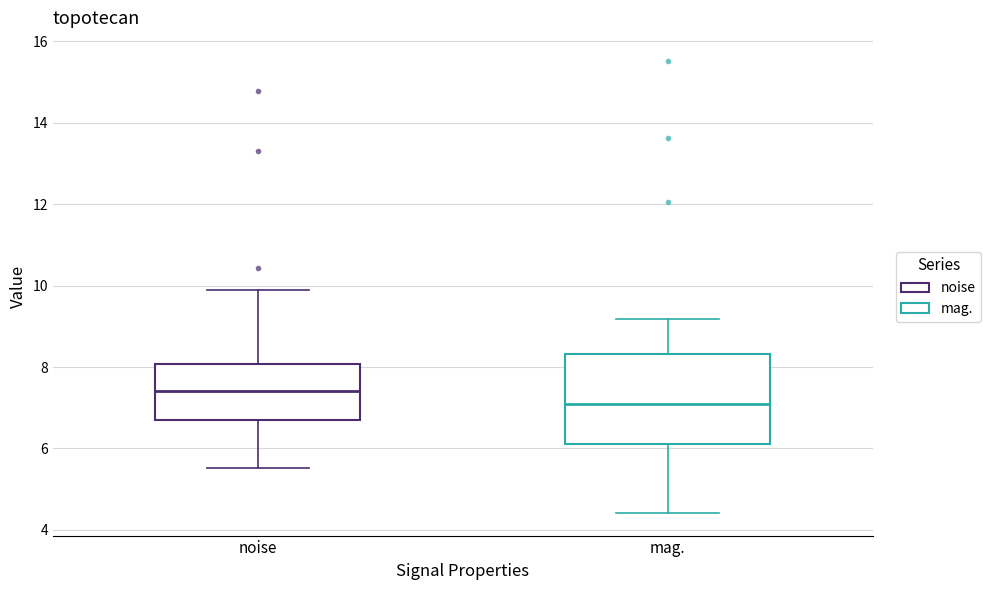

Where is the upper edge of the box for mag. on the y-axis? The values are not printed on the chart, so give them approximately, as read against the axis.

8.4